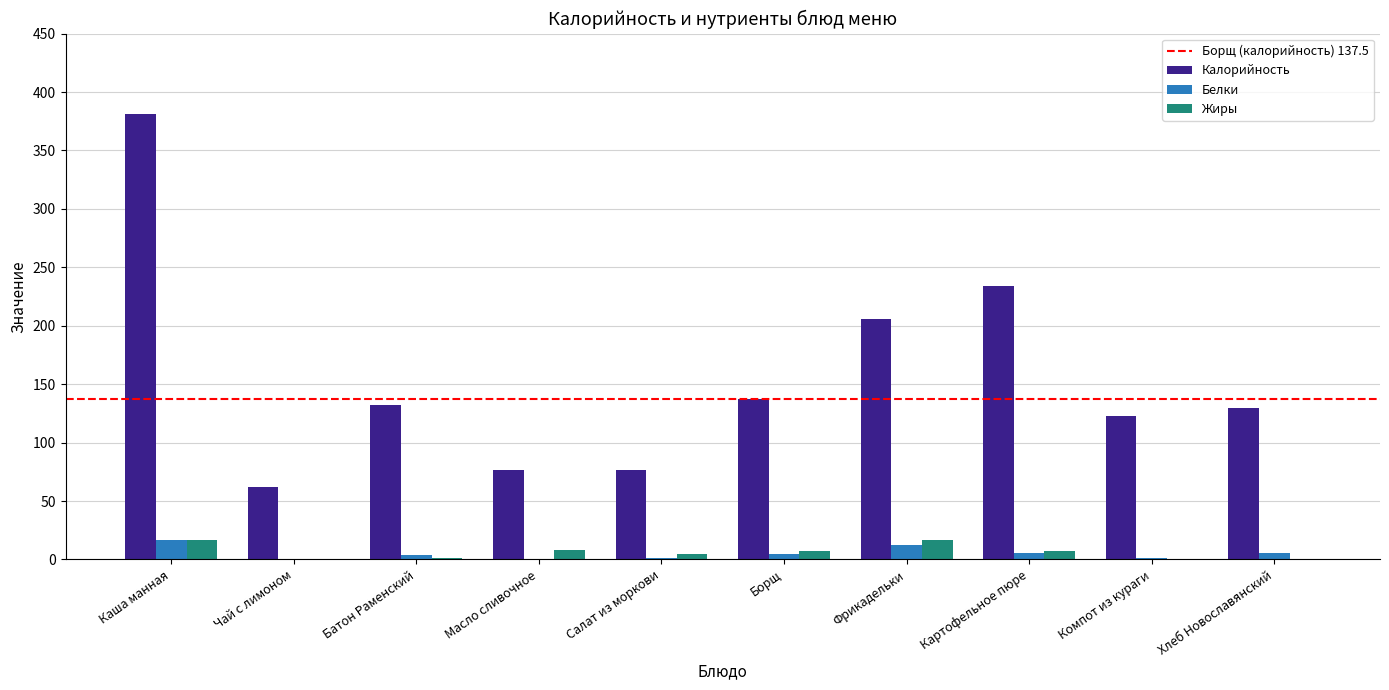

Which series has the largest total across all categories?

Калорийность